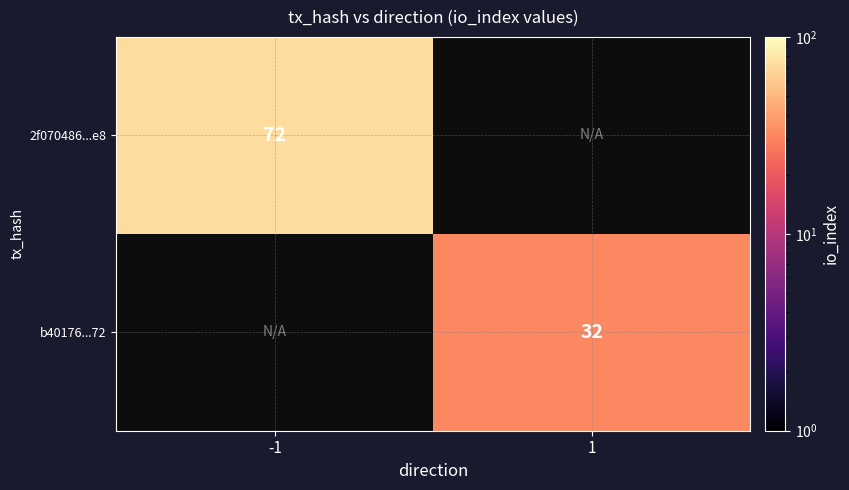

The value of b40176...72 at 1 is 50.0. True or false?

False